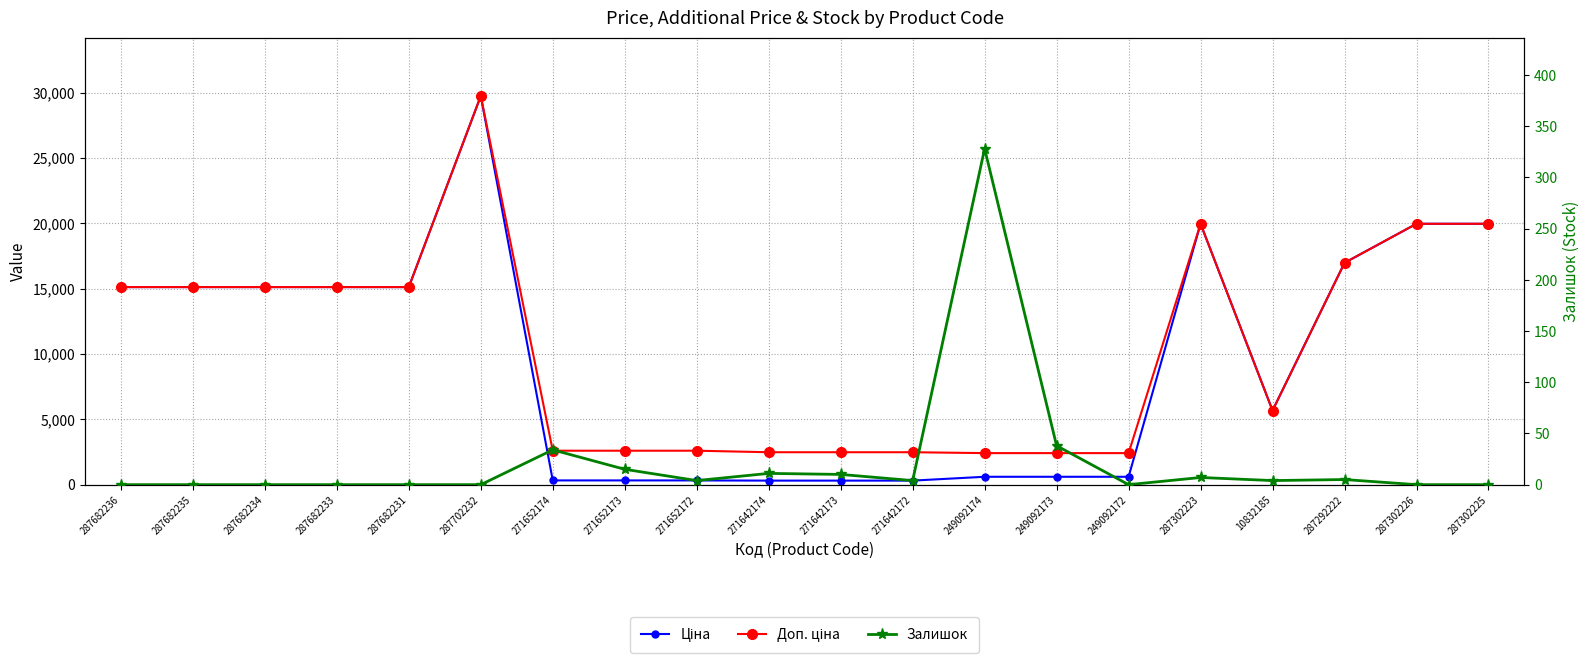

Count the number of data series in this chart.

3